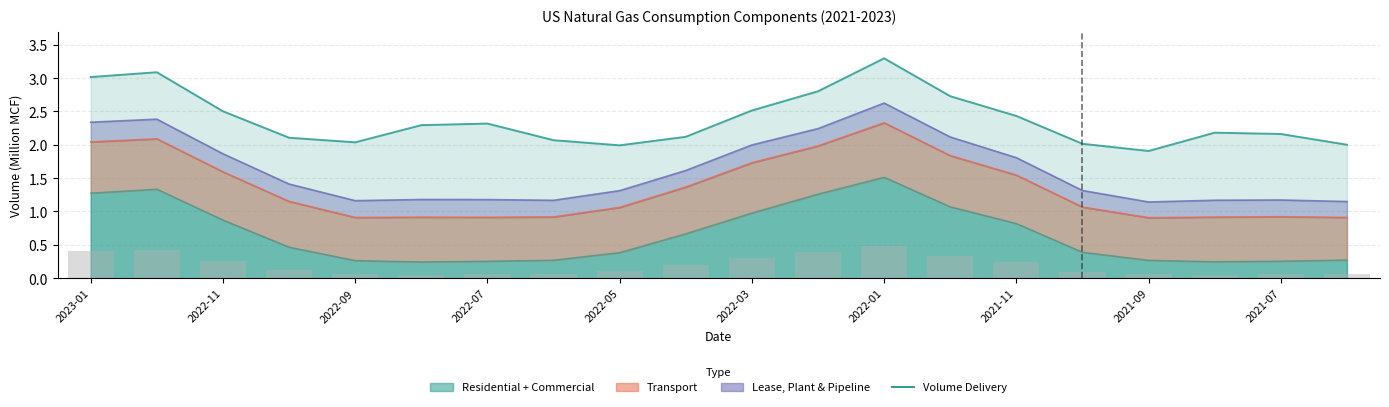

What value does the data have at 2021-11?

2.4